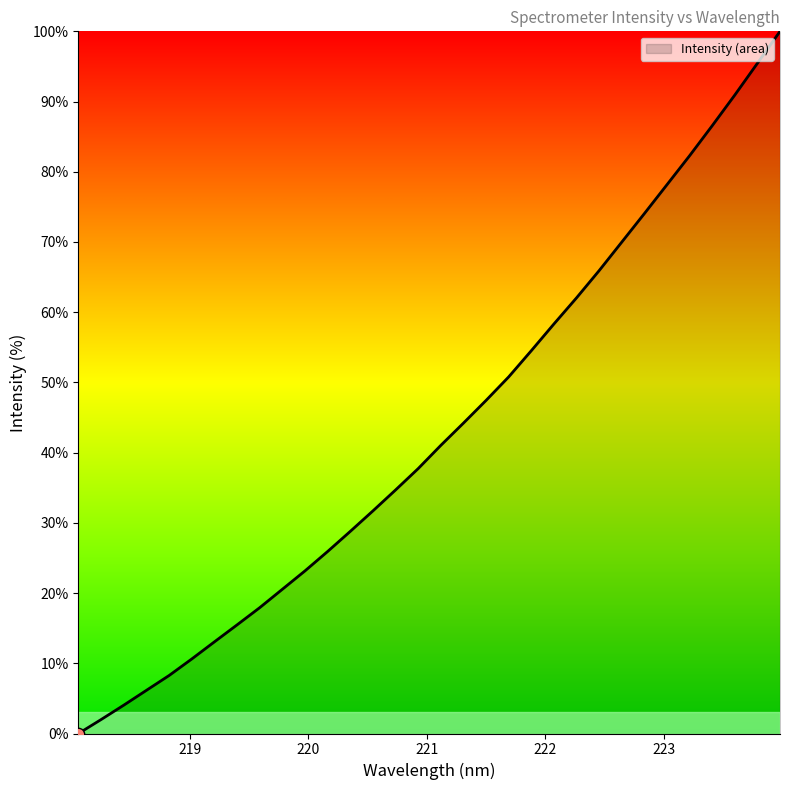

What is the maximum value shown in the chart?

100.0